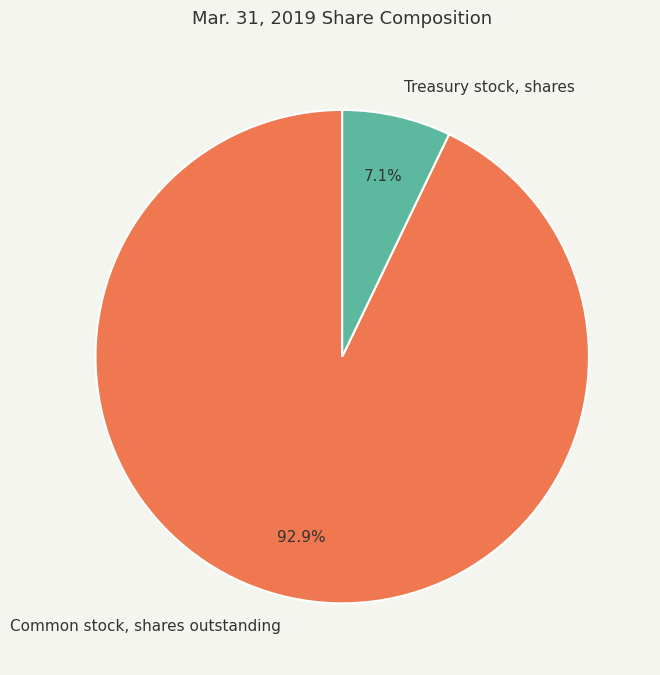

To the nearest percent, what portion does Common stock, shares outstanding represent?

93%